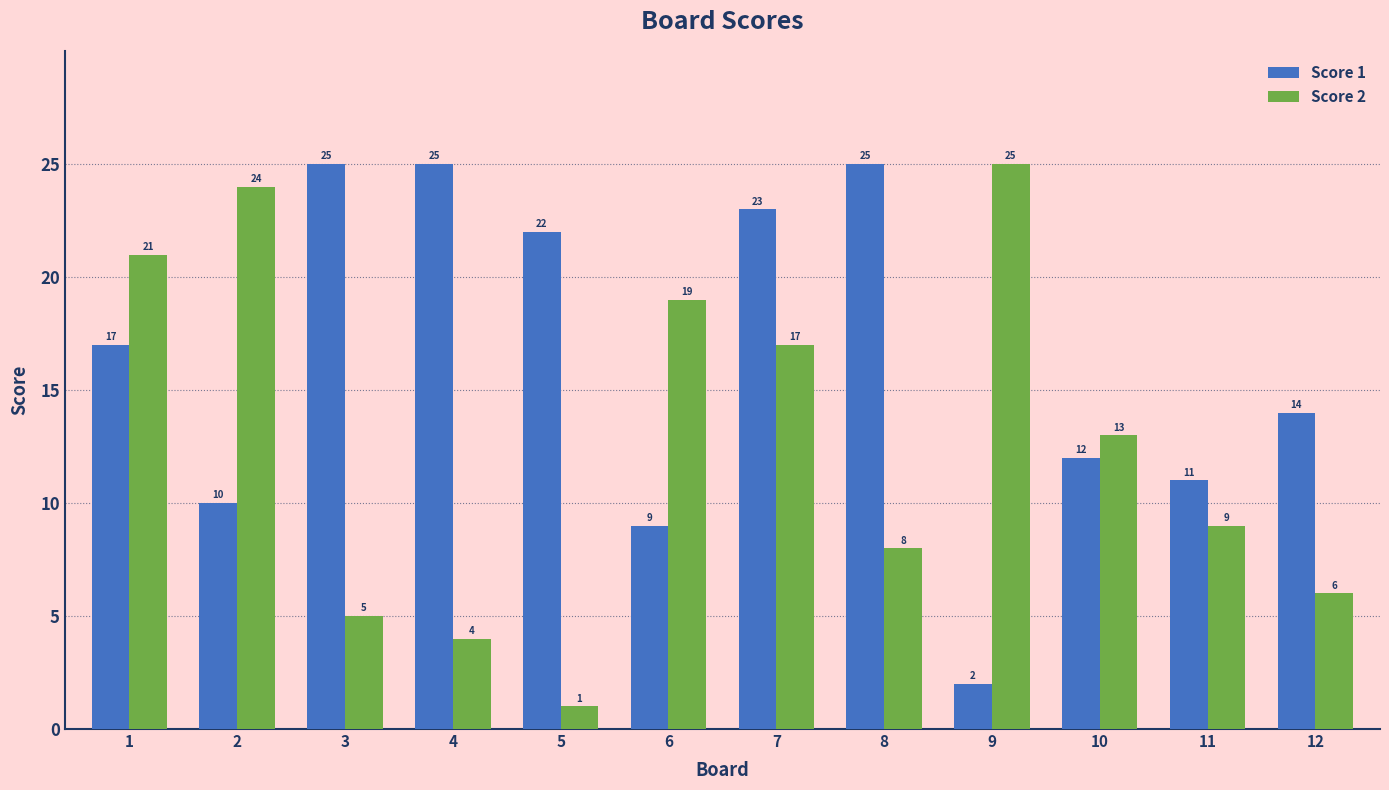

The value of Score 2 at 6 is 6. True or false?

False